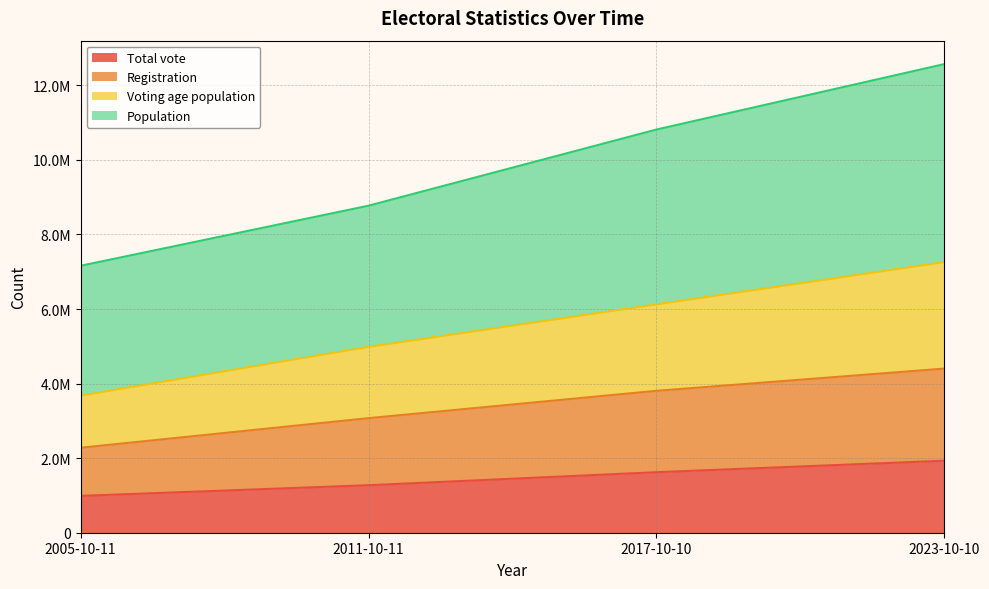

Reading right to left, extract all data points from this chart.

Total vote: 2023-10-10=1930972	2017-10-10=1622929	2011-10-11=1274186	2005-10-11=987911
Registration: 2023-10-10=4402589	2017-10-10=3806558	2011-10-11=3073116	2005-10-11=2279452
Voting age population: 2023-10-10=7259528	2017-10-10=6125940	2011-10-11=4985518	2005-10-11=3678829
Population: 2023-10-10=12570824	2017-10-10=10814961	2011-10-11=8772282	2005-10-11=7161040